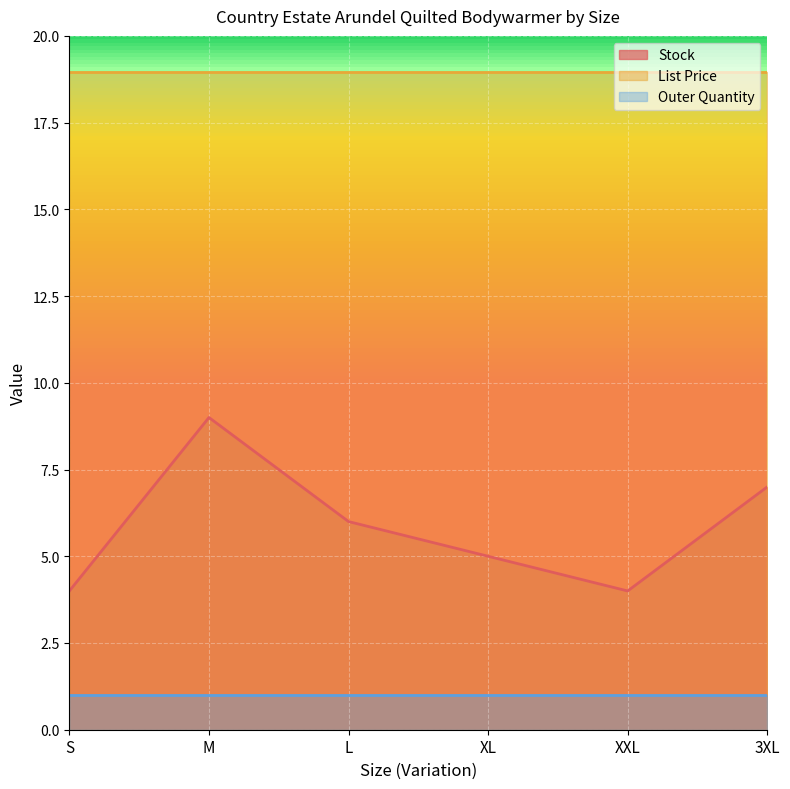

True or false: Stock and List Price cross at least once.

False